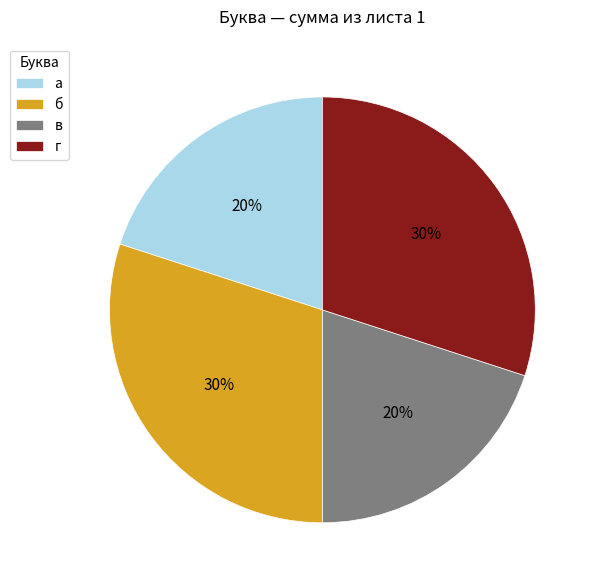

To the nearest percent, what is the combined percentage of б and в?

50%